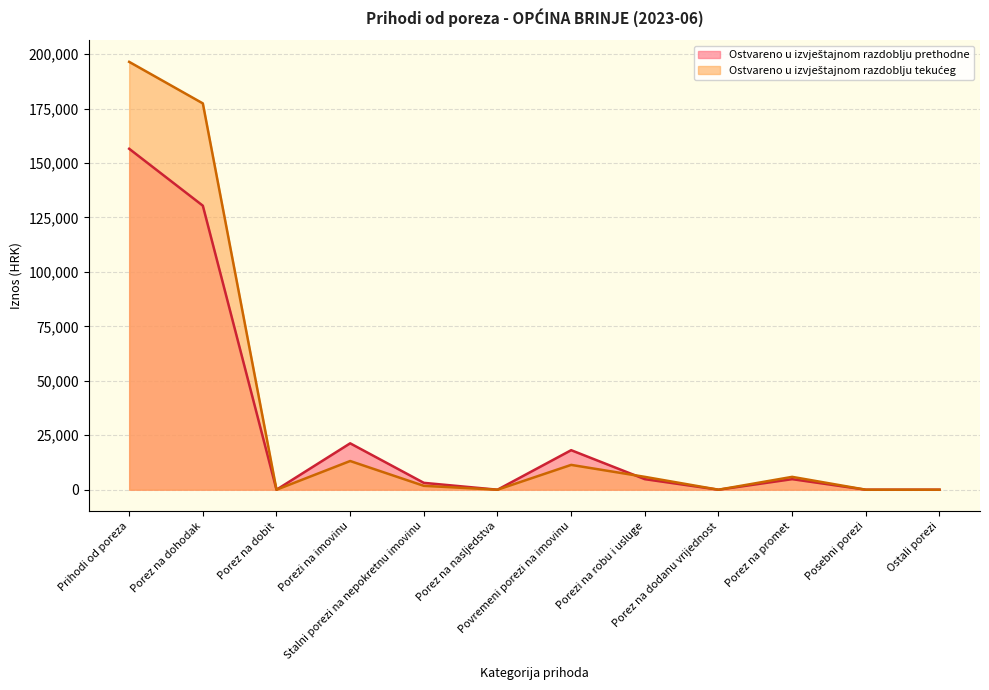

At which category does Ostvareno u izvještajnom razdoblju prethodne reach its first local valley?

Porez na dobit